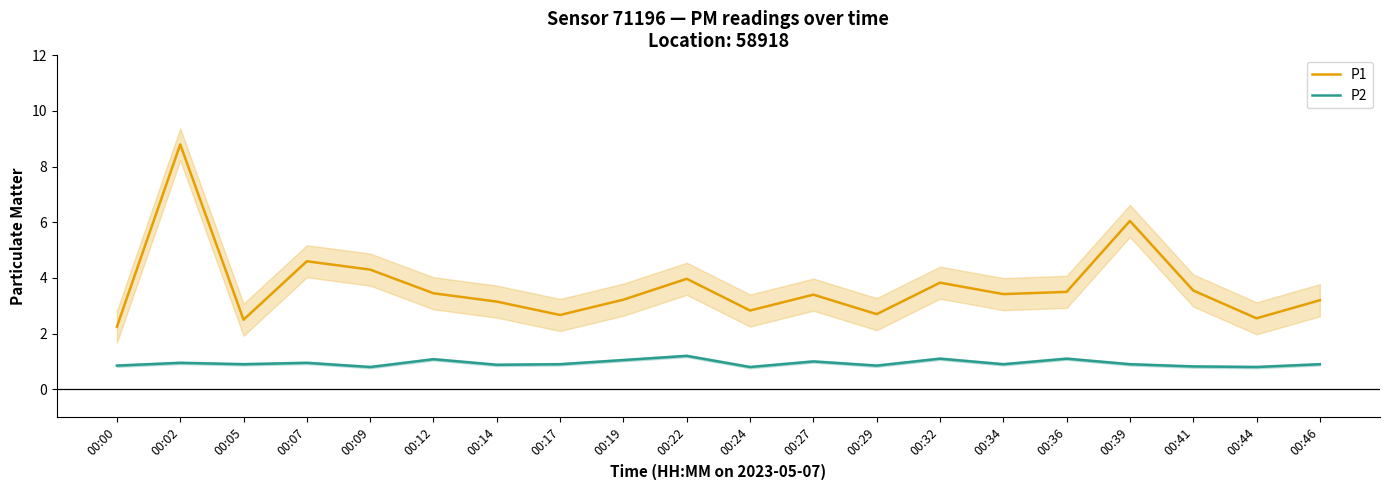

How many lines are shown in the chart?

2